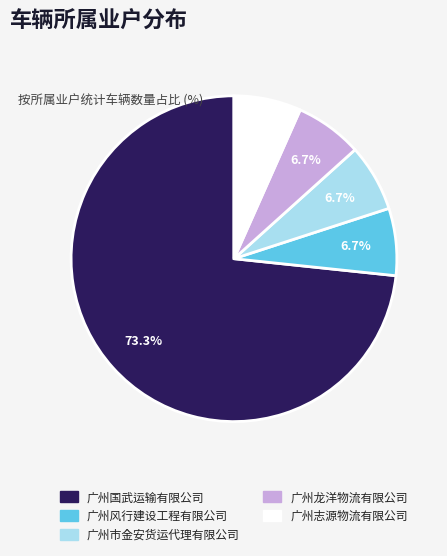

Combined, do 广州国武运输有限公司 and 广州市金安货运代理有限公司 account for over 50%?

Yes